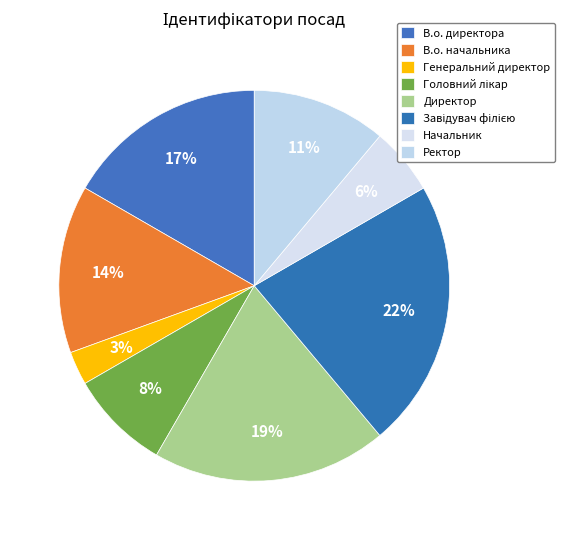

How many slices are in this pie chart?

8